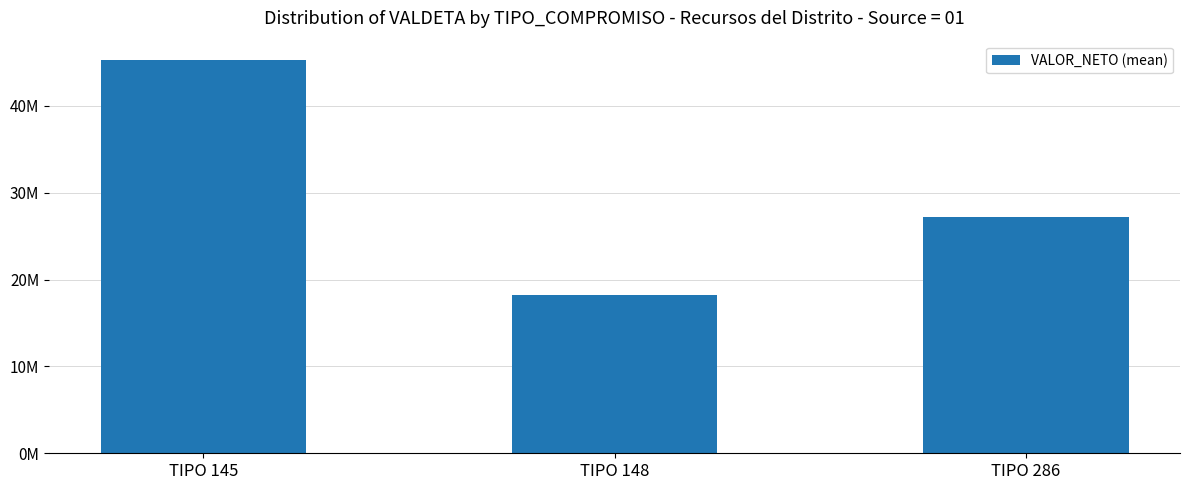

Between TIPO 148 and TIPO 286, which is larger?

TIPO 286